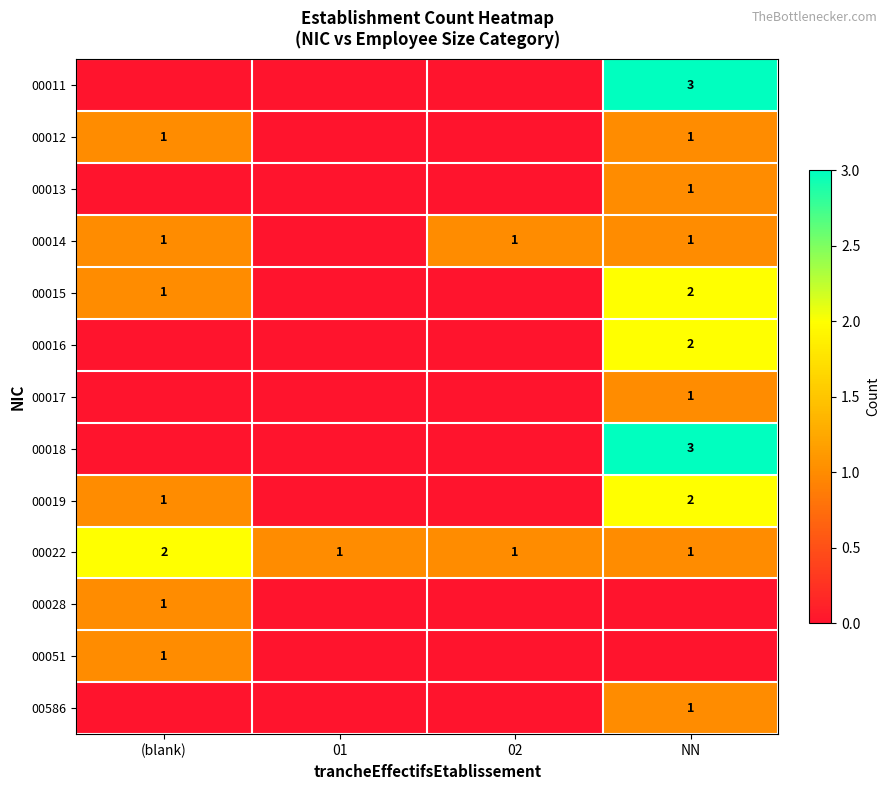

What is the difference between the highest and lowest values at 02?

1